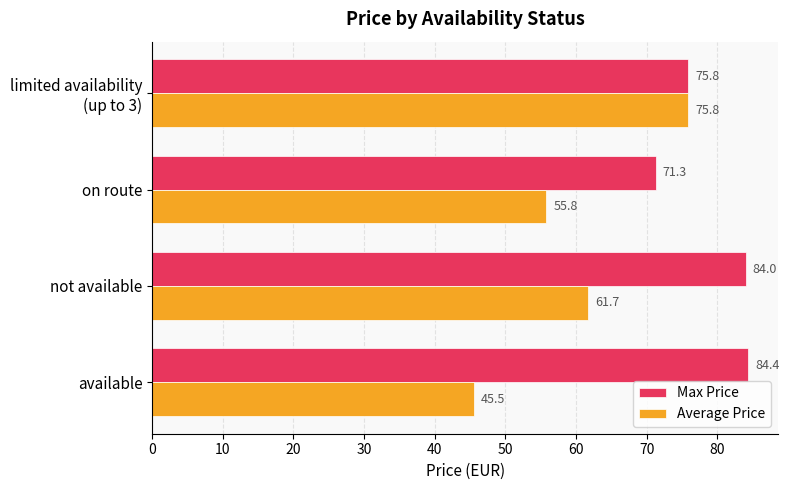

What is the spread (max minus min) of values at on route?

15.5